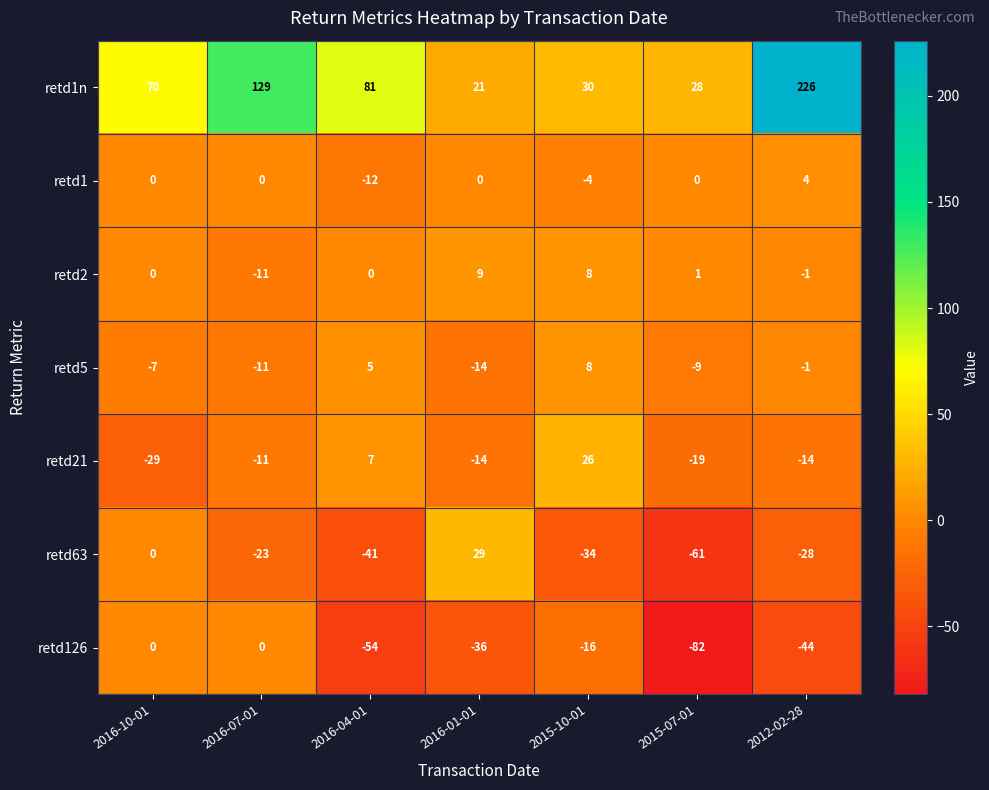

At which label is retd63 closest to -16?

2016-07-01